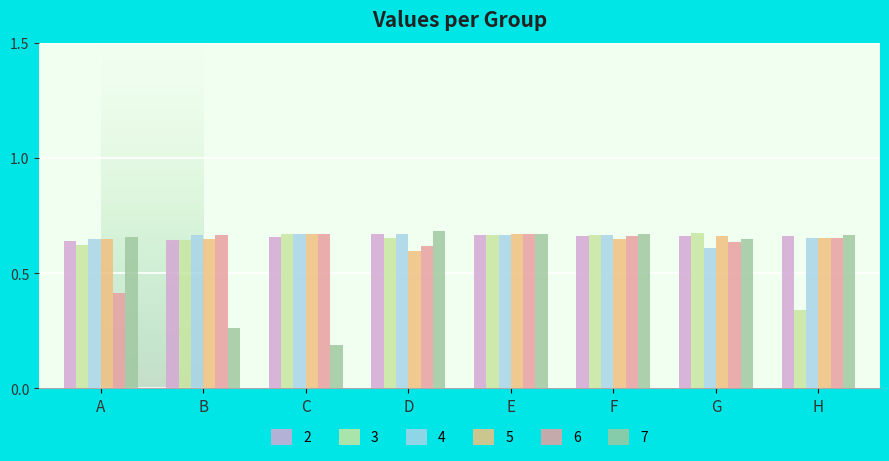

How many bars are there in total?

48